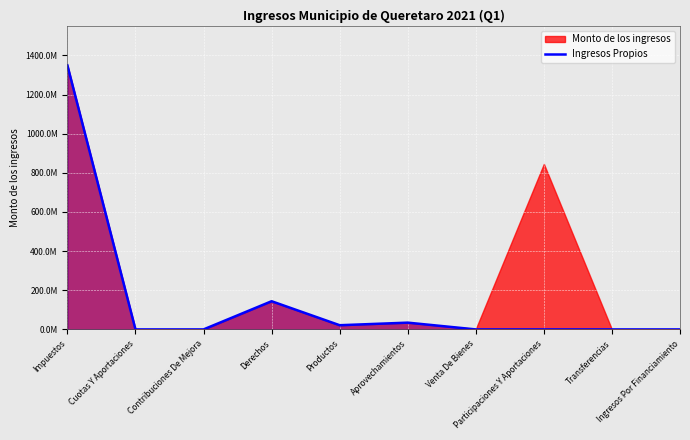

What is the average value?

154959196.7